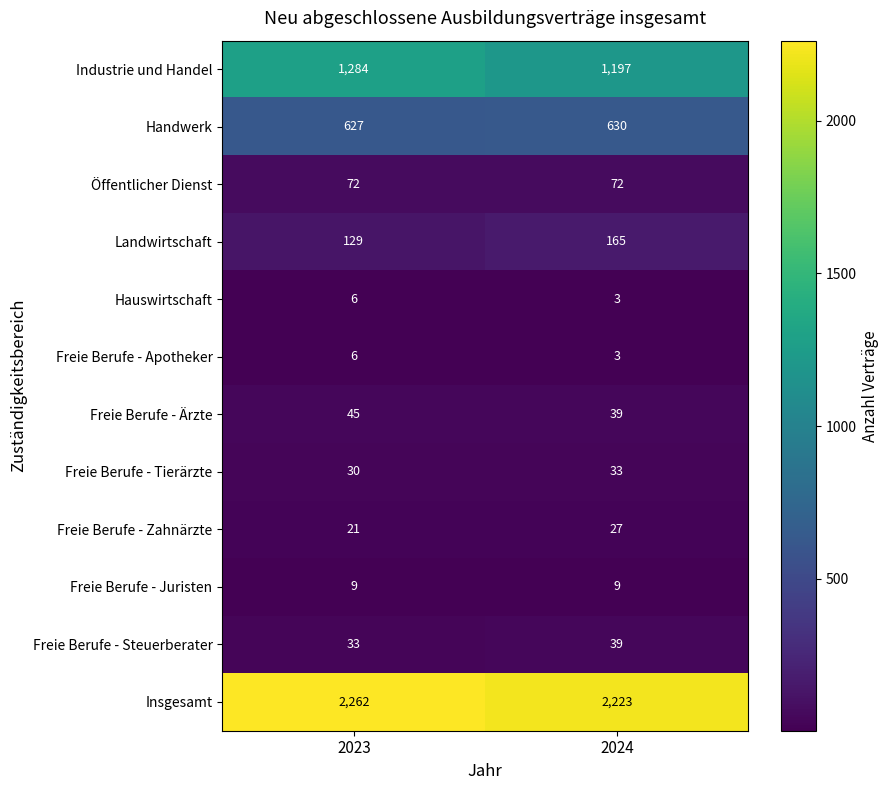

At how many categories does at least one series exceed 593?

2